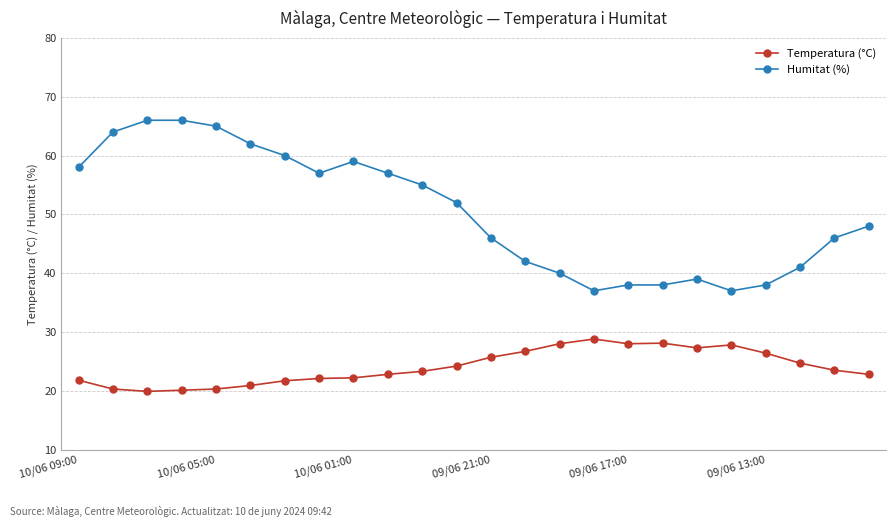

What is the difference between the maximum and minimum values in the Temperatura (°C) series?

8.9